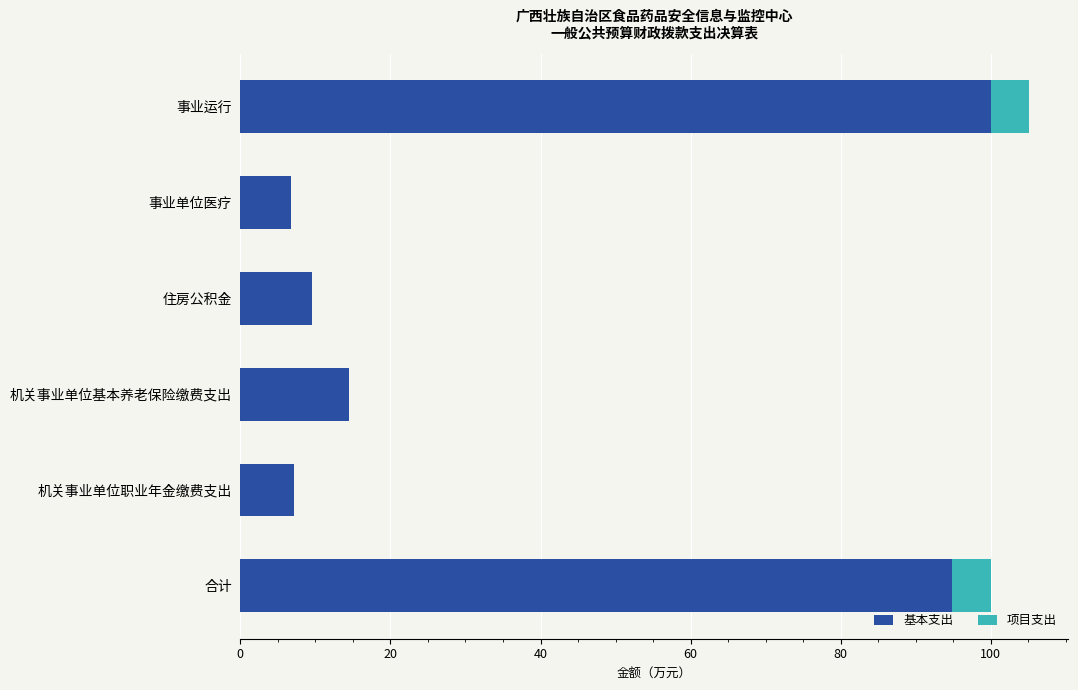

True or false: 基本支出 has a value of 137.8 at 事业运行.

False